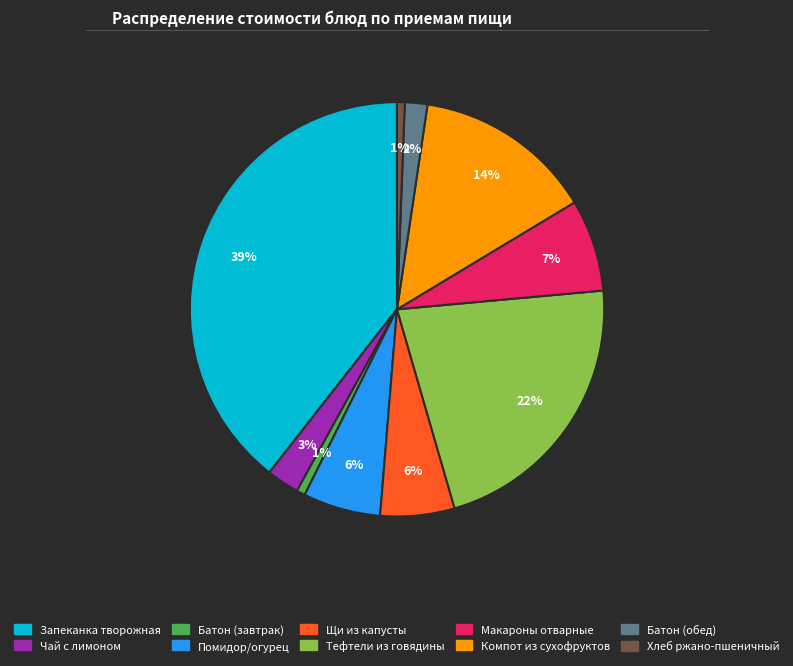

To the nearest percent, what is the average slice percentage?

10%